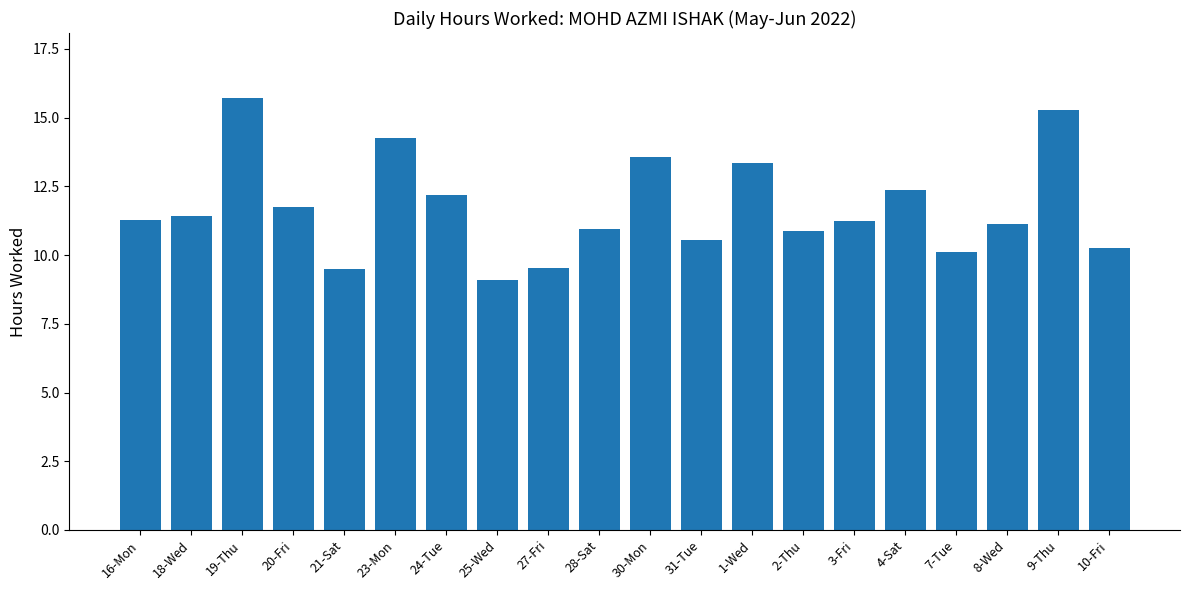

The chart shows a value of 20.3 at 1-Wed. True or false?

False